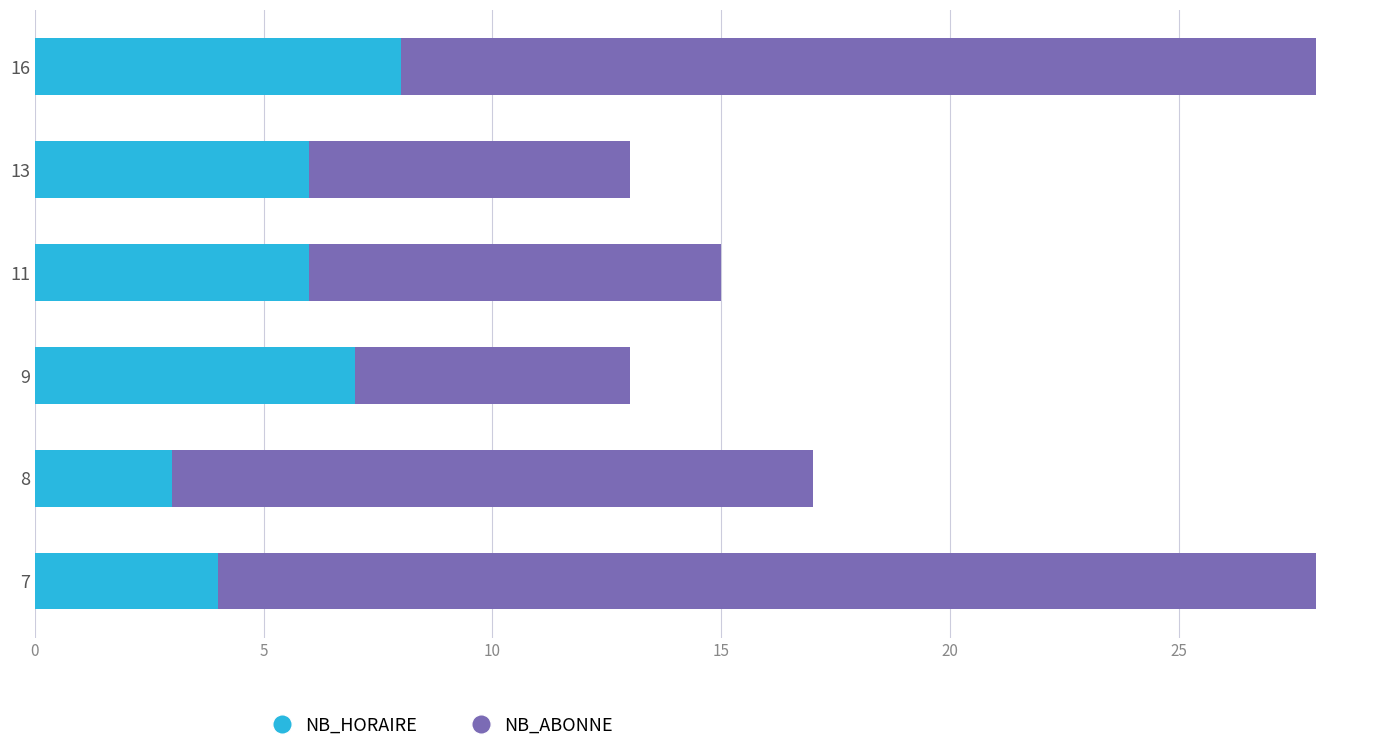

What are all the series names shown in the legend?

NB_HORAIRE, NB_ABONNE